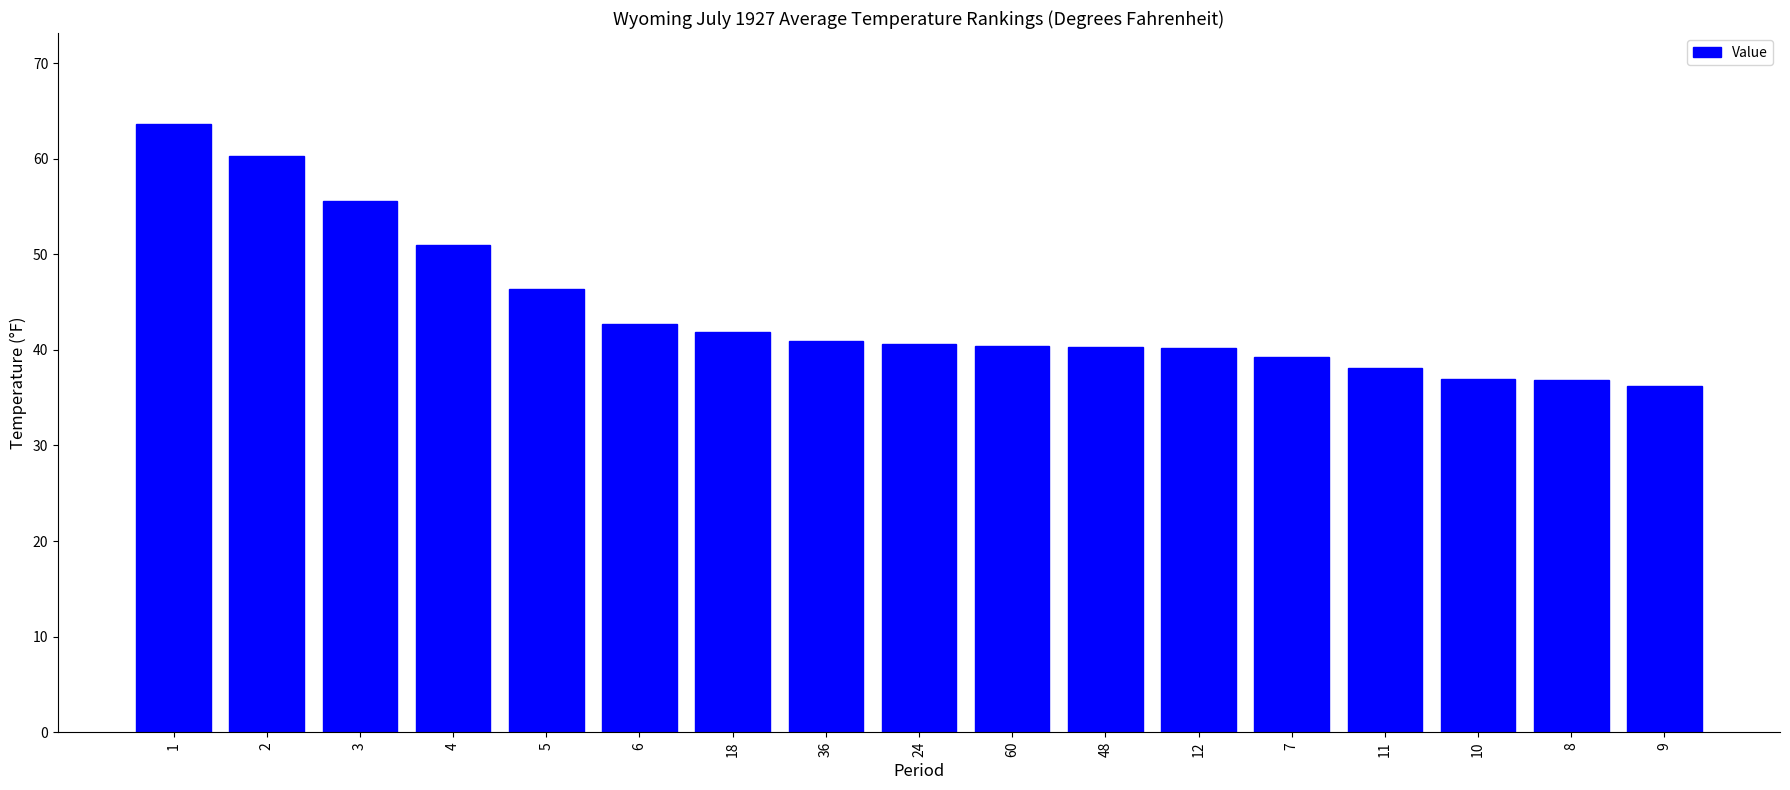

Are the bars grouped side by side (vs. stacked)?

No